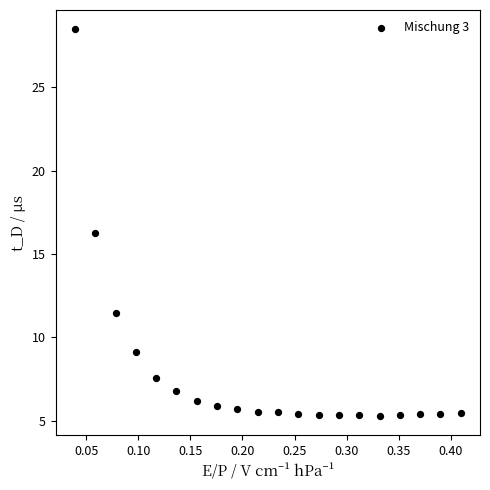

What is the range of Y values (max minus min)?

23.2